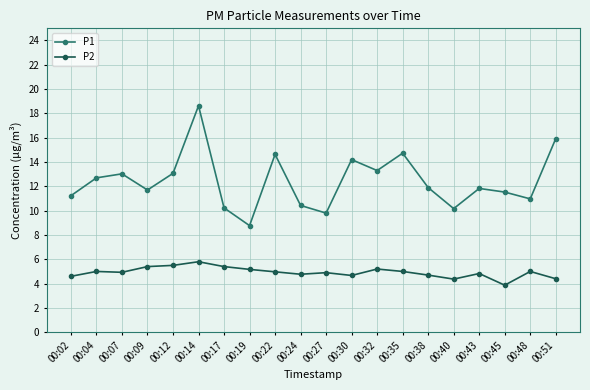

Which category has the lowest value across all series?

00:45